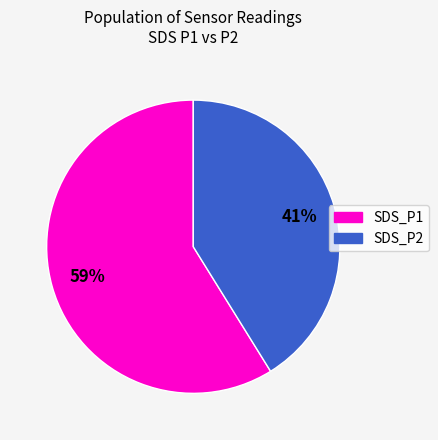

Count the number of slices in the pie.

2